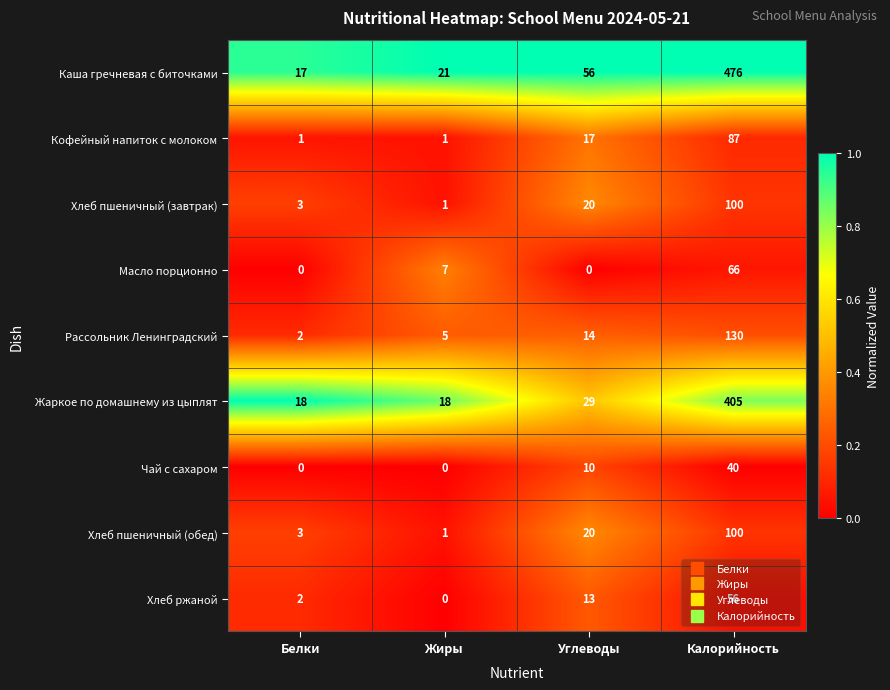

Which series has the largest range (max minus min)?

Каша гречневая с биточками